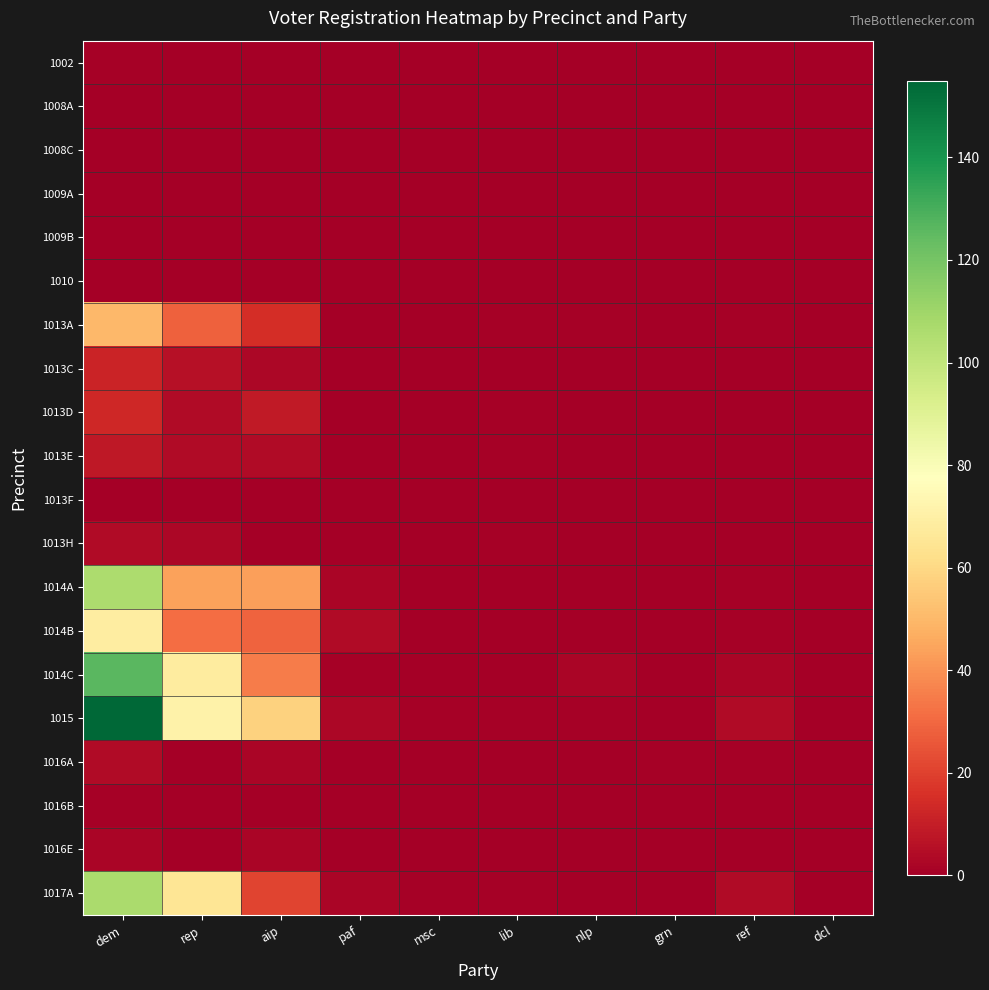

At which category is the sum across all series the highest?

dem